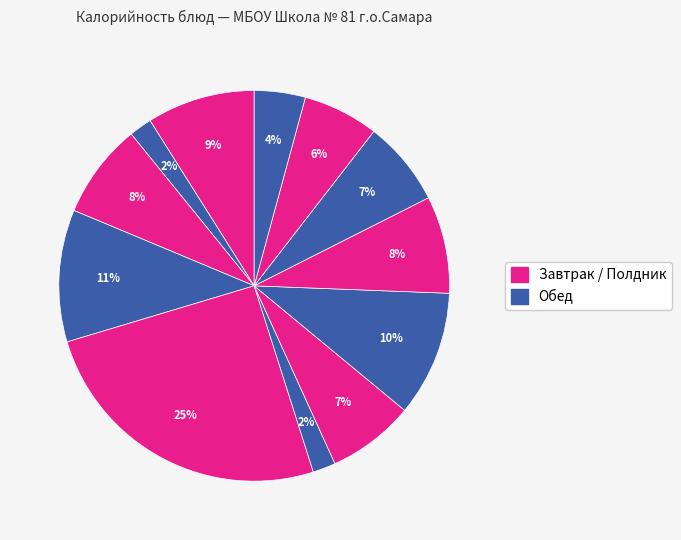

Is there any slice that represents more than half of the pie?

No